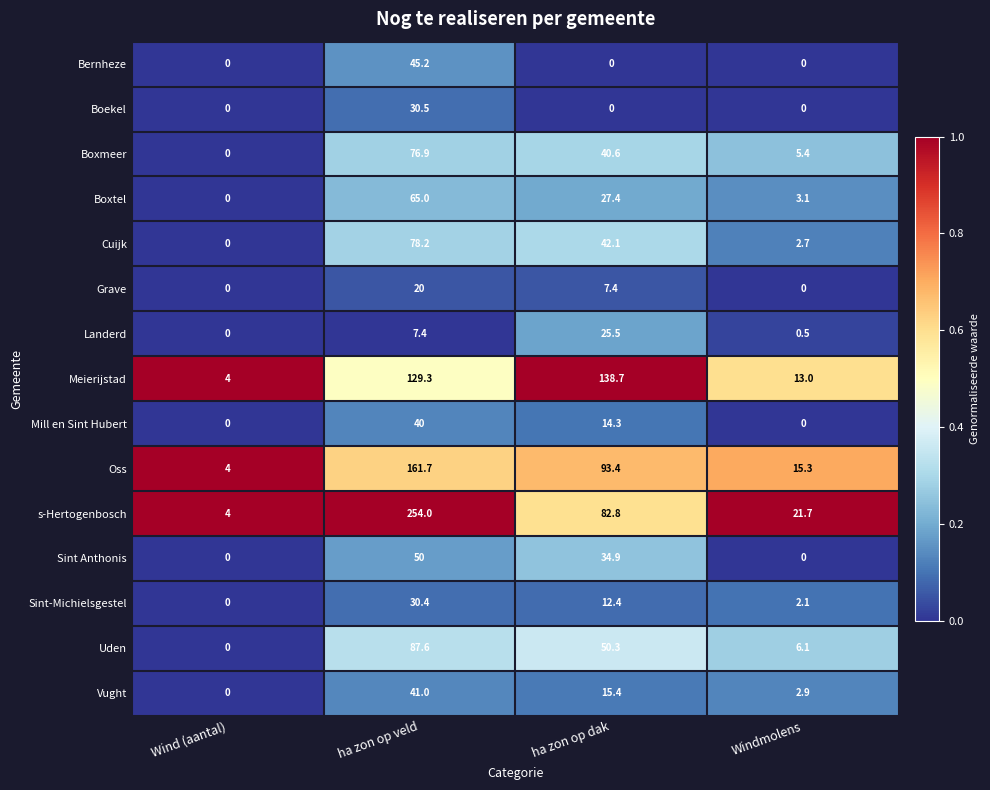

Count the number of categories in the chart.

4